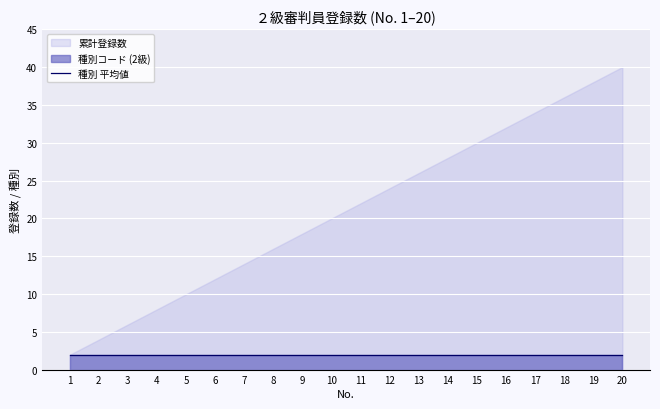

What value does the 累計登録数 series have at 8?

16